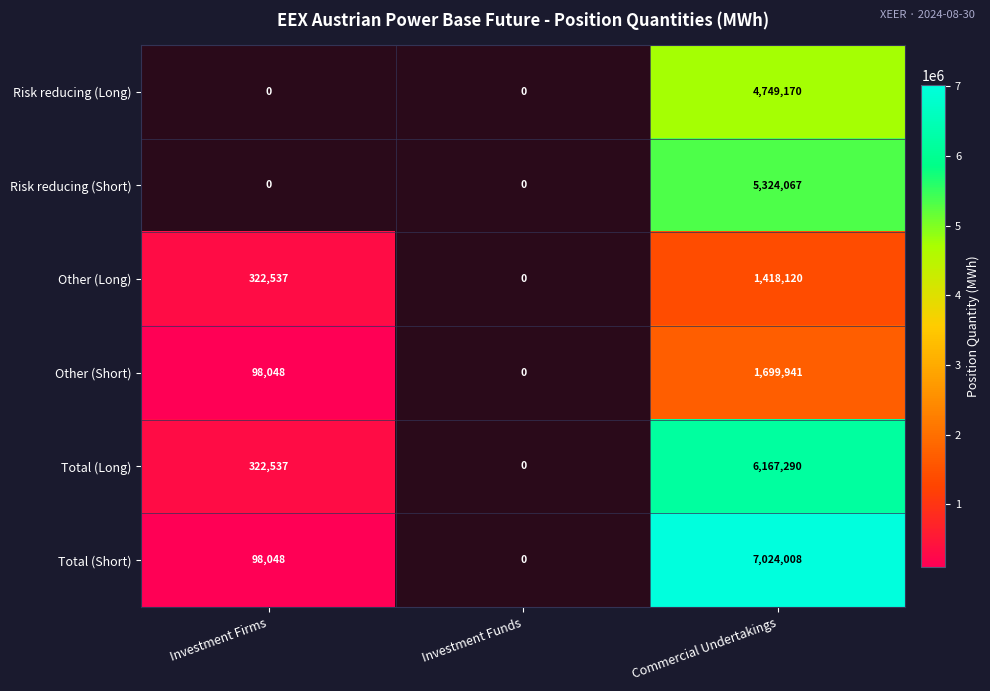

How many distinct data groups are displayed?

6